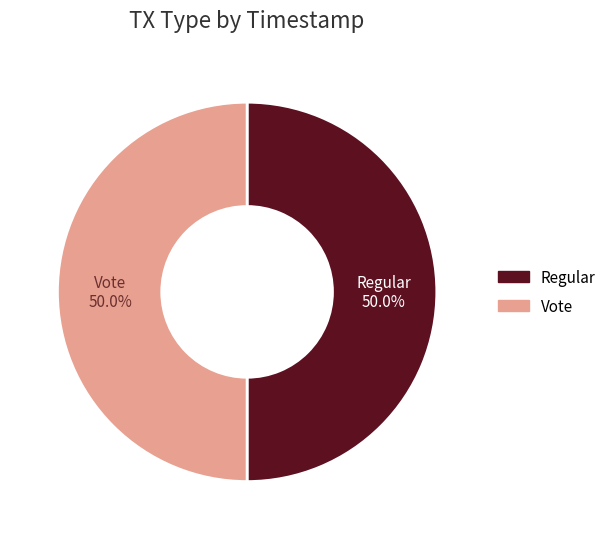

Approximately how many times larger is the value at Vote compared to Regular?

1.0